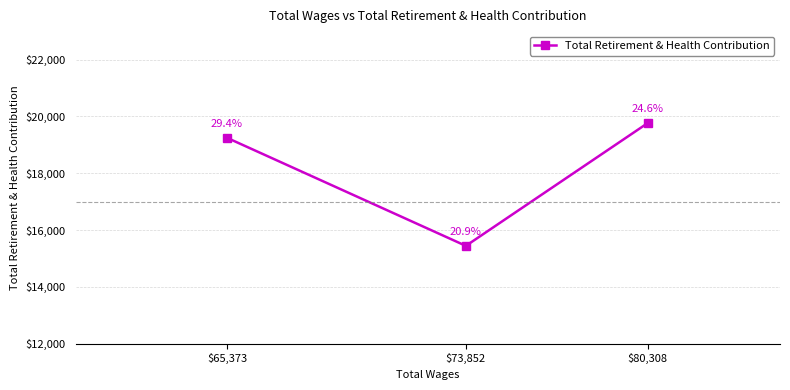

Reading right to left, extract all data points from this chart.

19765	15443	19246